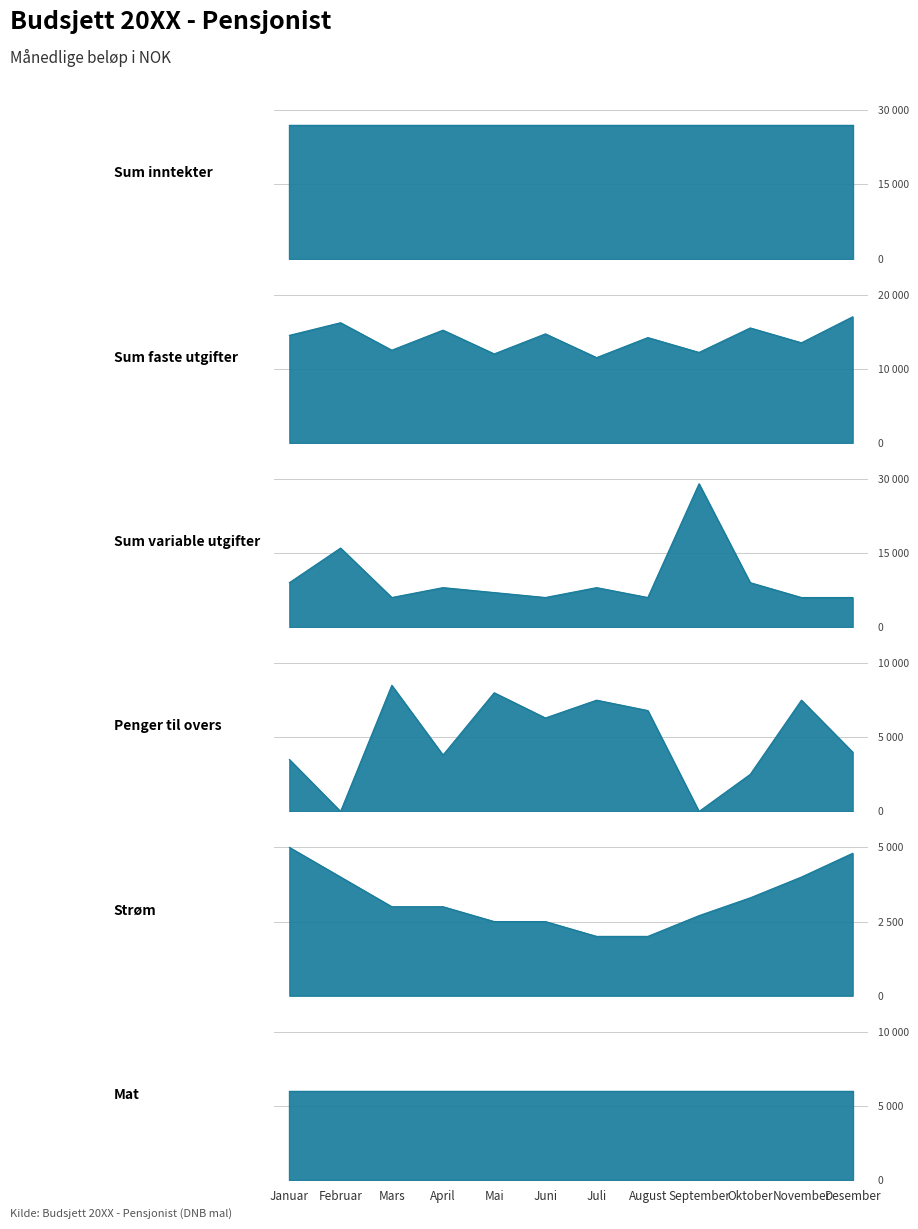

Which series changed the most between August and Oktober?

Sum variable utgifter